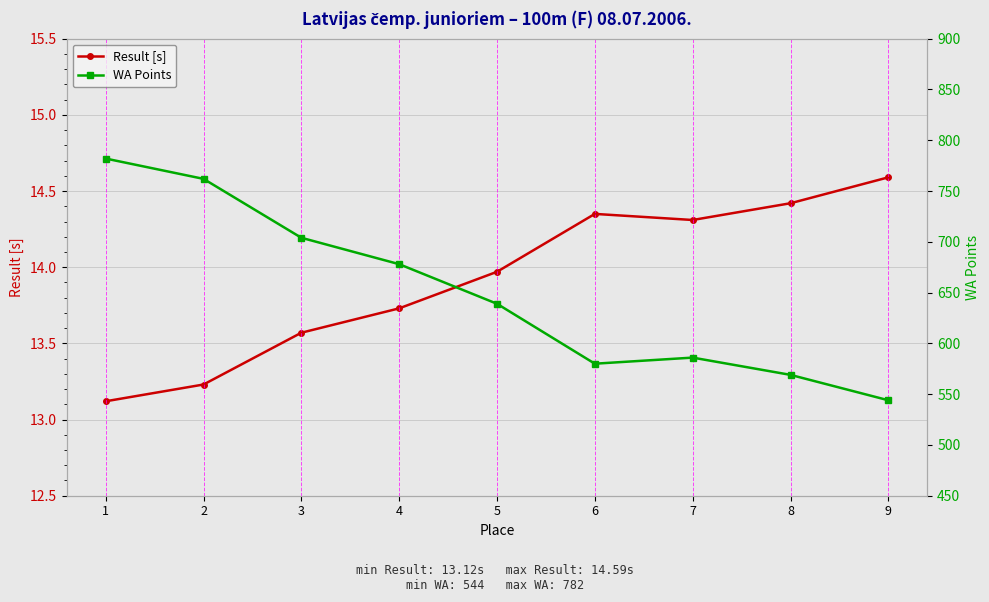

What is the value of the WA Points point at the 1st from the left?

782.0